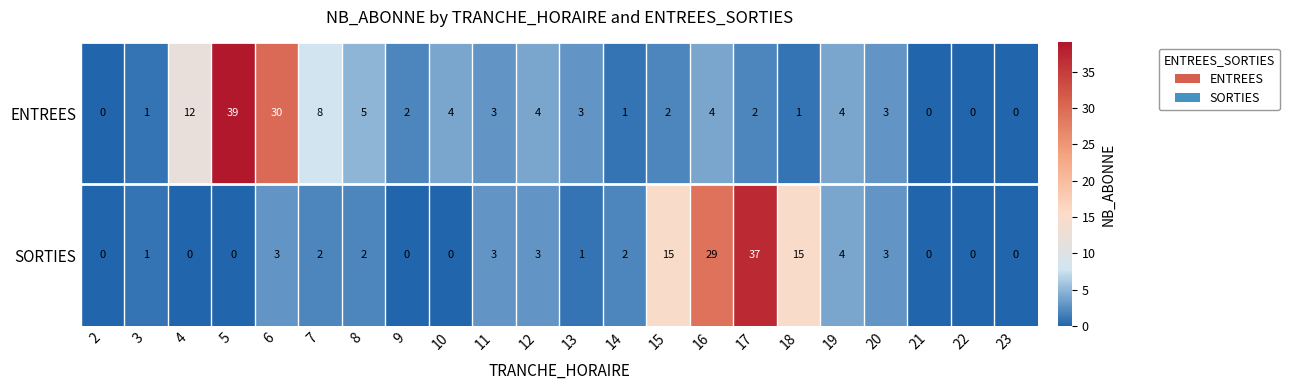

True or false: ENTREES has a value of 15 at 6.

False